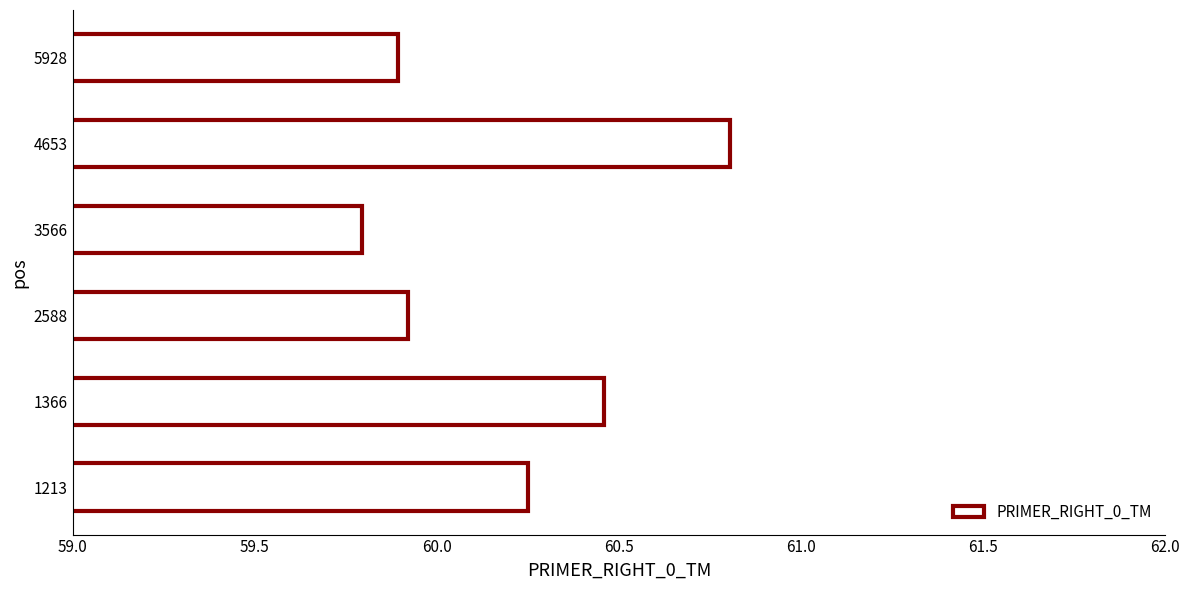

Does the chart contain stacked bars?

No